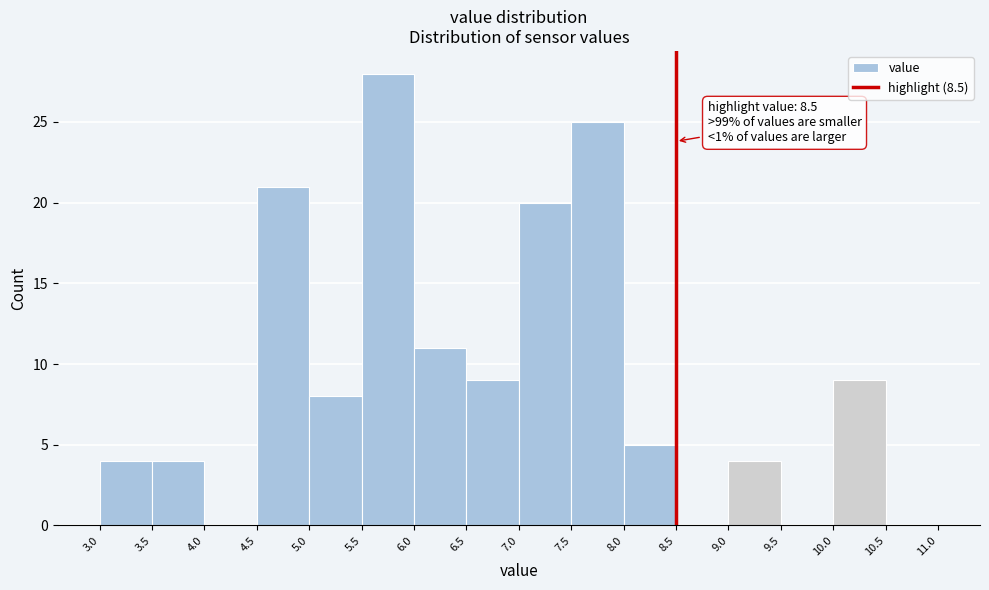

Which range on the x-axis has the tallest bar?

5.5 to 6.0